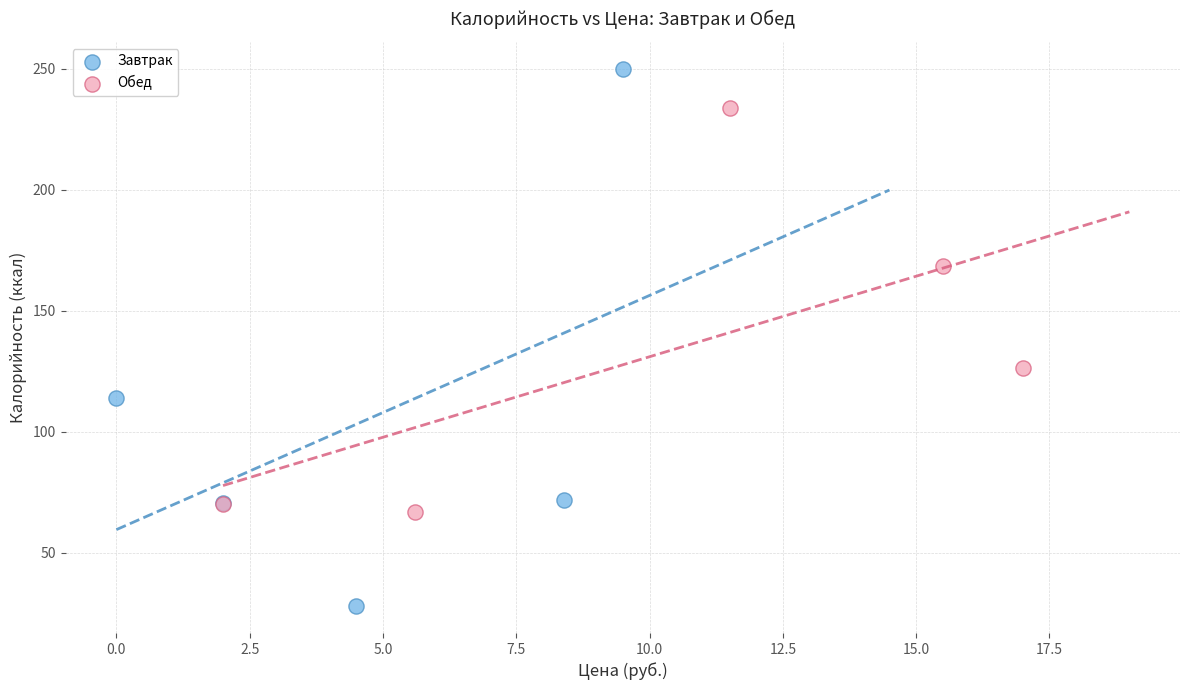

Which series has the widest spread of Y values?

Завтрак